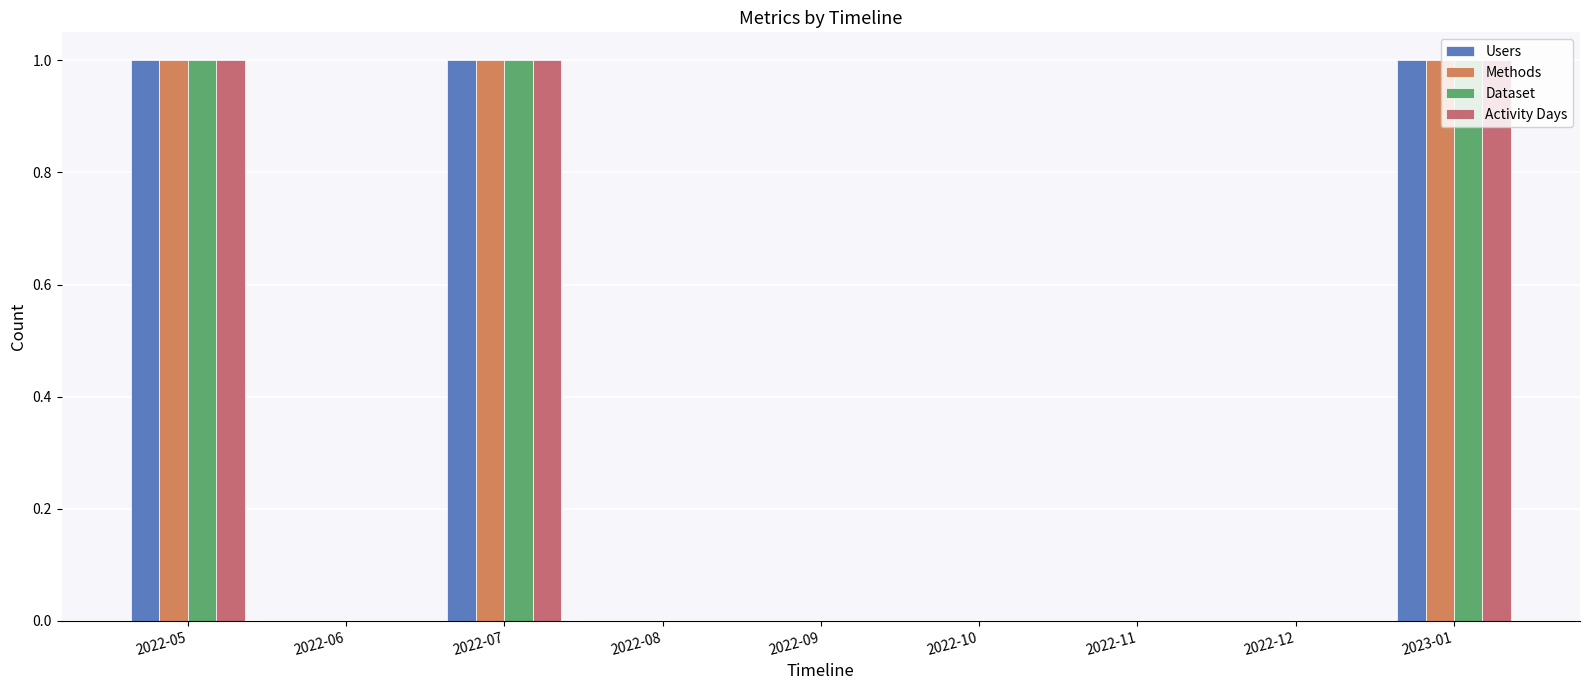

Reading left to right, what are all the values shown in this chart?

Users: 2022-05=1	2022-06=0	2022-07=1	2022-08=0	2022-09=0	2022-10=0	2022-11=0	2022-12=0	2023-01=1
Methods: 2022-05=1	2022-06=0	2022-07=1	2022-08=0	2022-09=0	2022-10=0	2022-11=0	2022-12=0	2023-01=1
Dataset: 2022-05=1	2022-06=0	2022-07=1	2022-08=0	2022-09=0	2022-10=0	2022-11=0	2022-12=0	2023-01=1
Activity Days: 2022-05=1	2022-06=0	2022-07=1	2022-08=0	2022-09=0	2022-10=0	2022-11=0	2022-12=0	2023-01=1